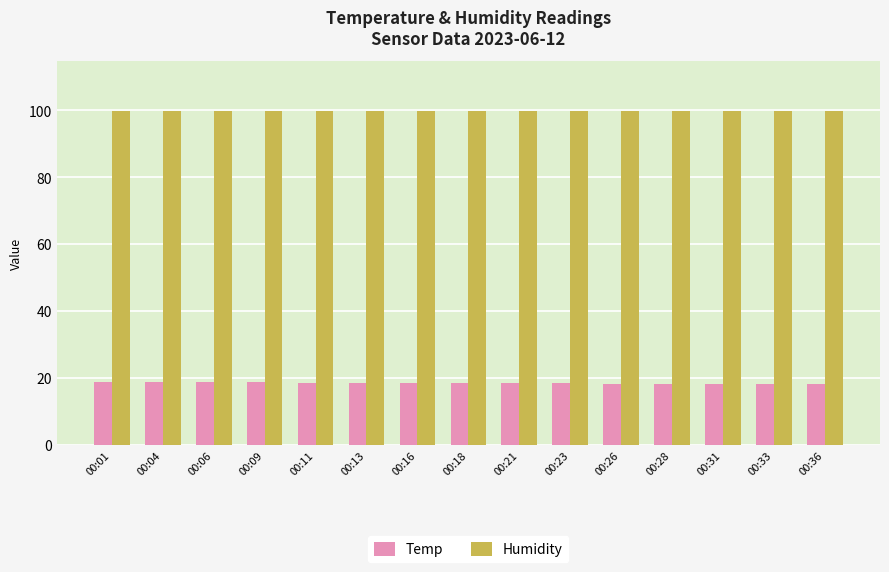

Does the chart contain stacked bars?

No